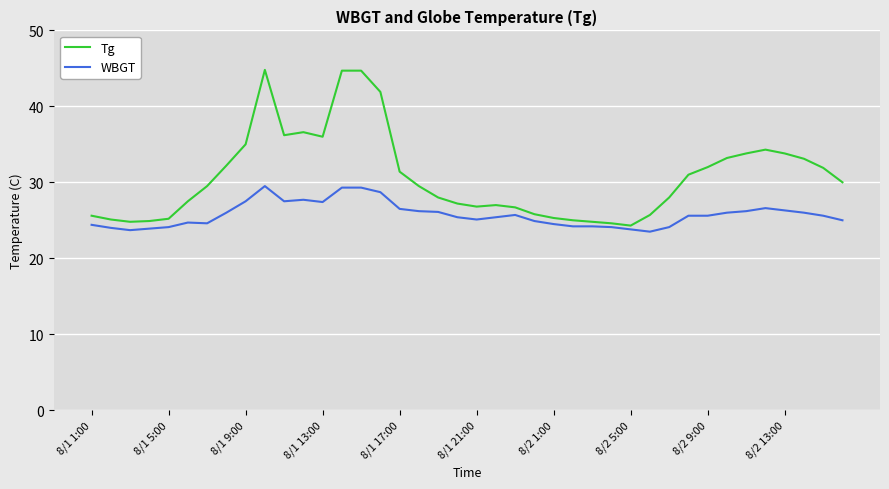

True or false: Tg and WBGT intersect in this chart.

False